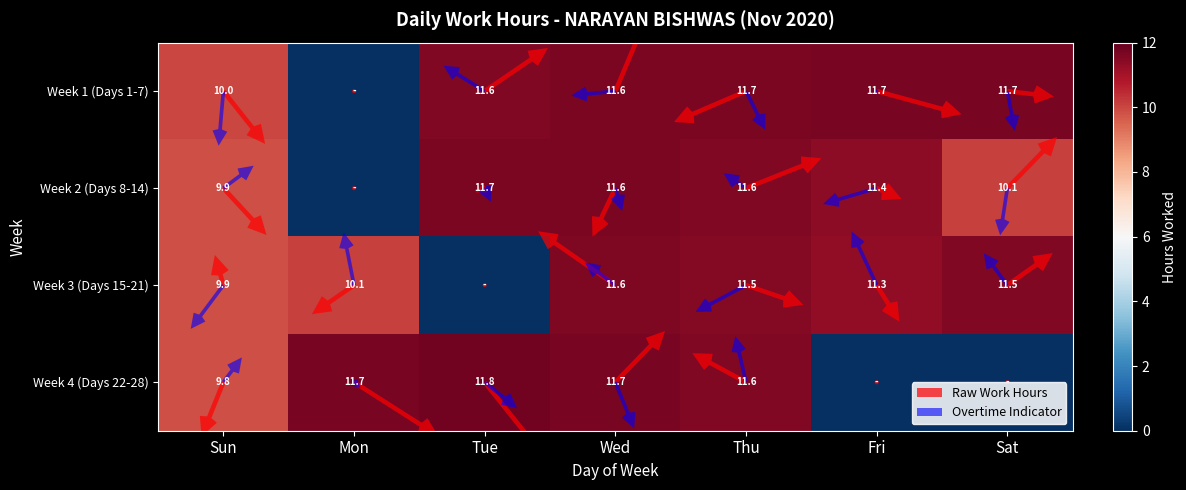

At which label is Week 4 (Days 22-28) closest to 5?

Sun